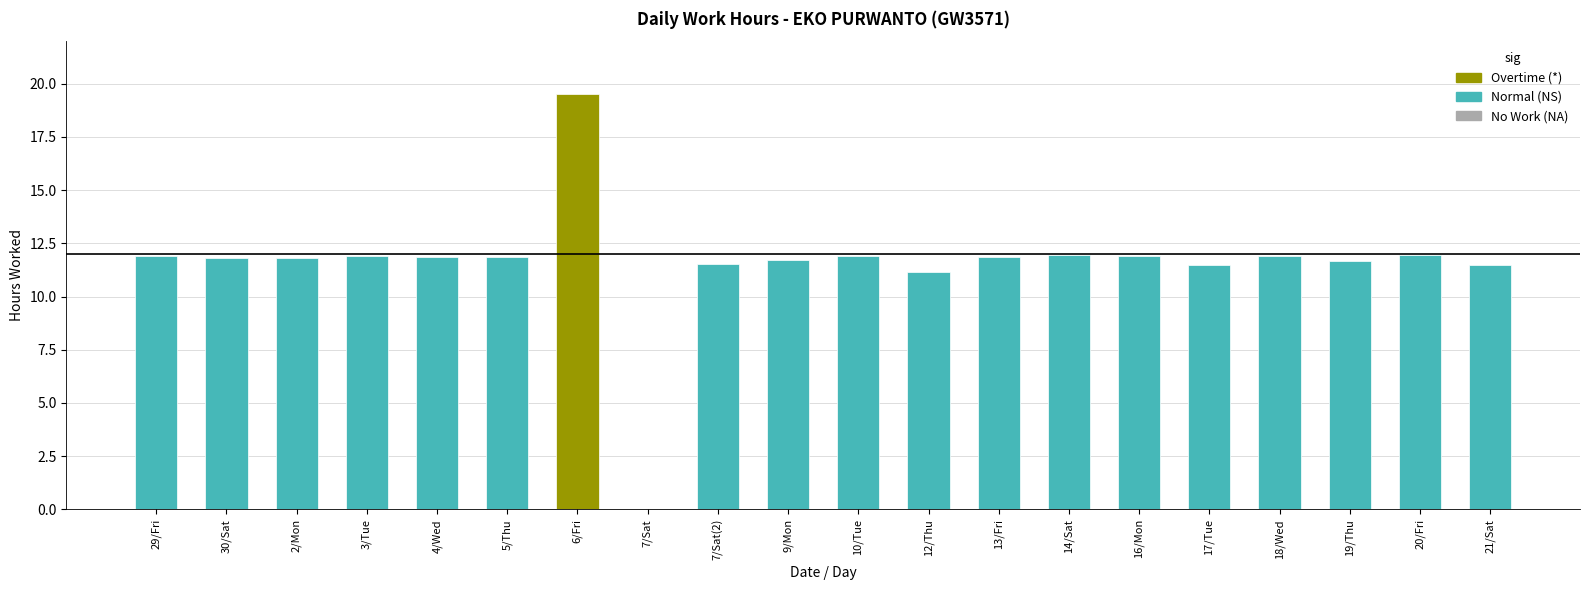

What is the ratio of the value at 2/Mon to the value at 3/Tue?

1.0